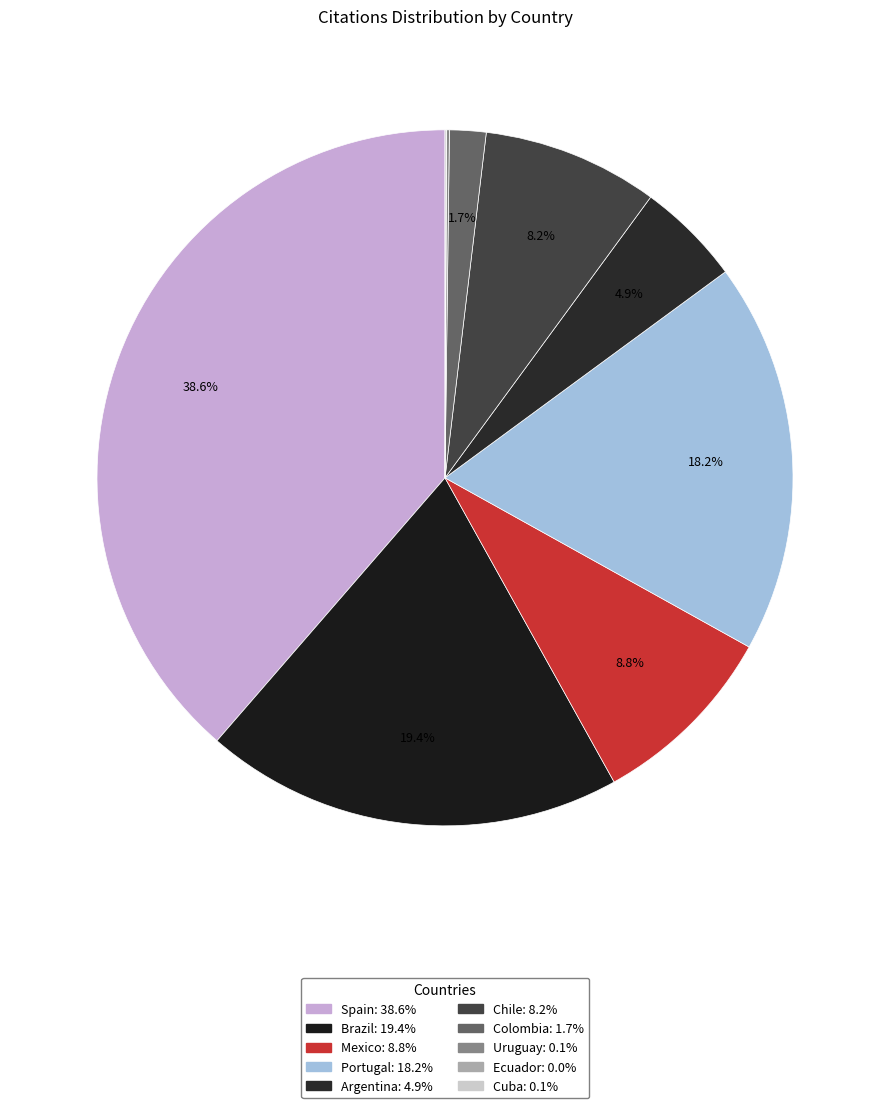

To the nearest percent, what percentage of the pie is Portugal?

18%